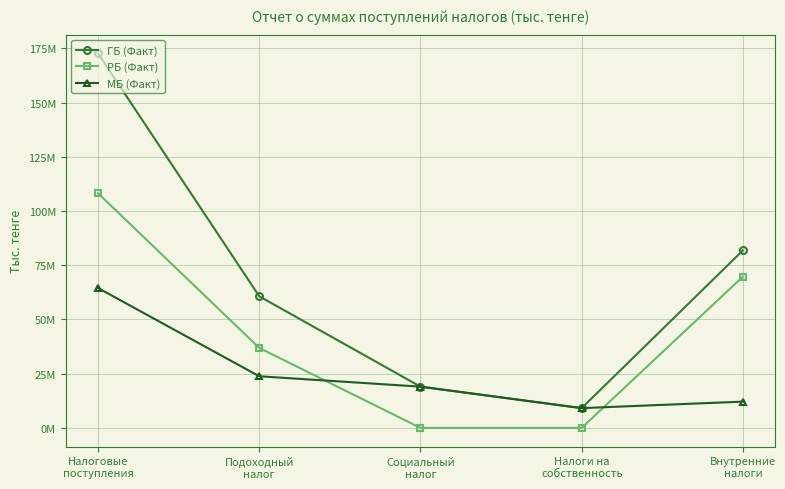

What is the approximate value of РБ (Факт) at Подоходный
налог, to the nearest 10?

36890120